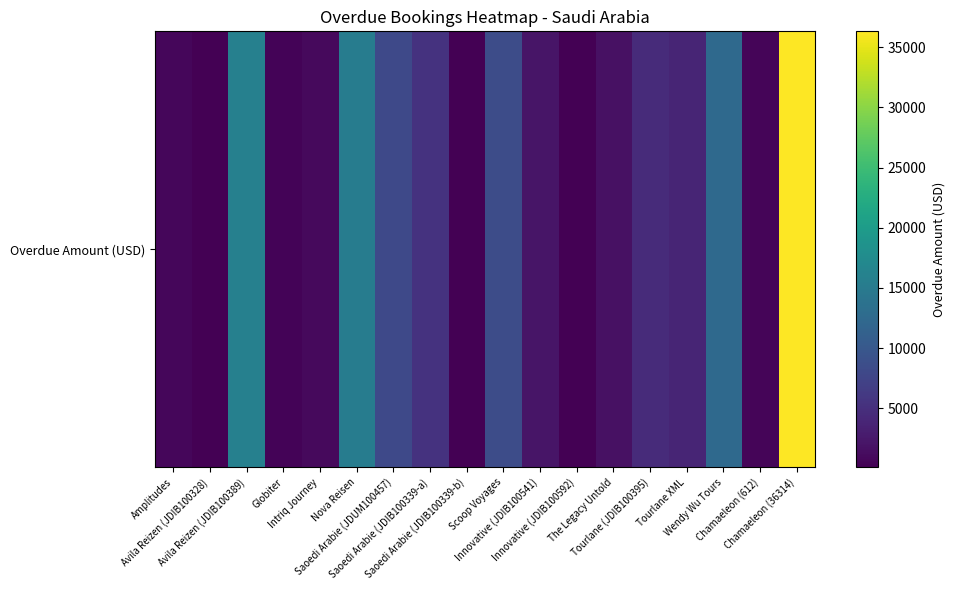

Which has a higher value, The Legacy Untold or Wendy Wu Tours?

Wendy Wu Tours